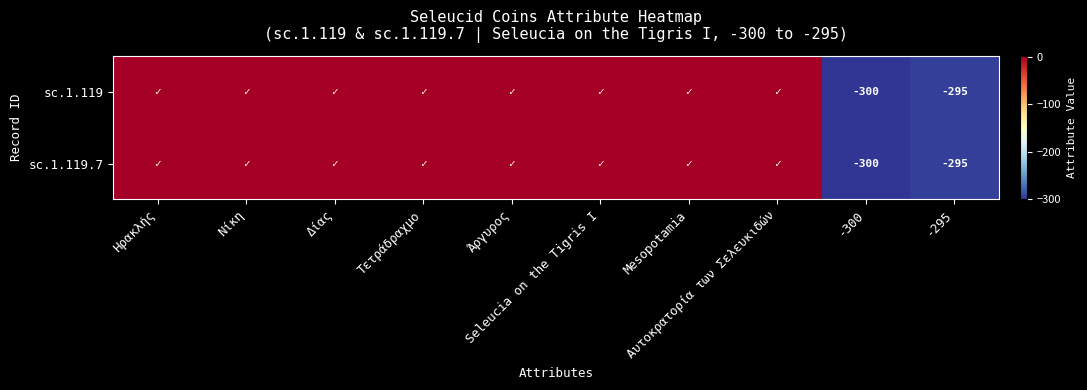

What is the total value across all series at Τετράδραχμο?

2